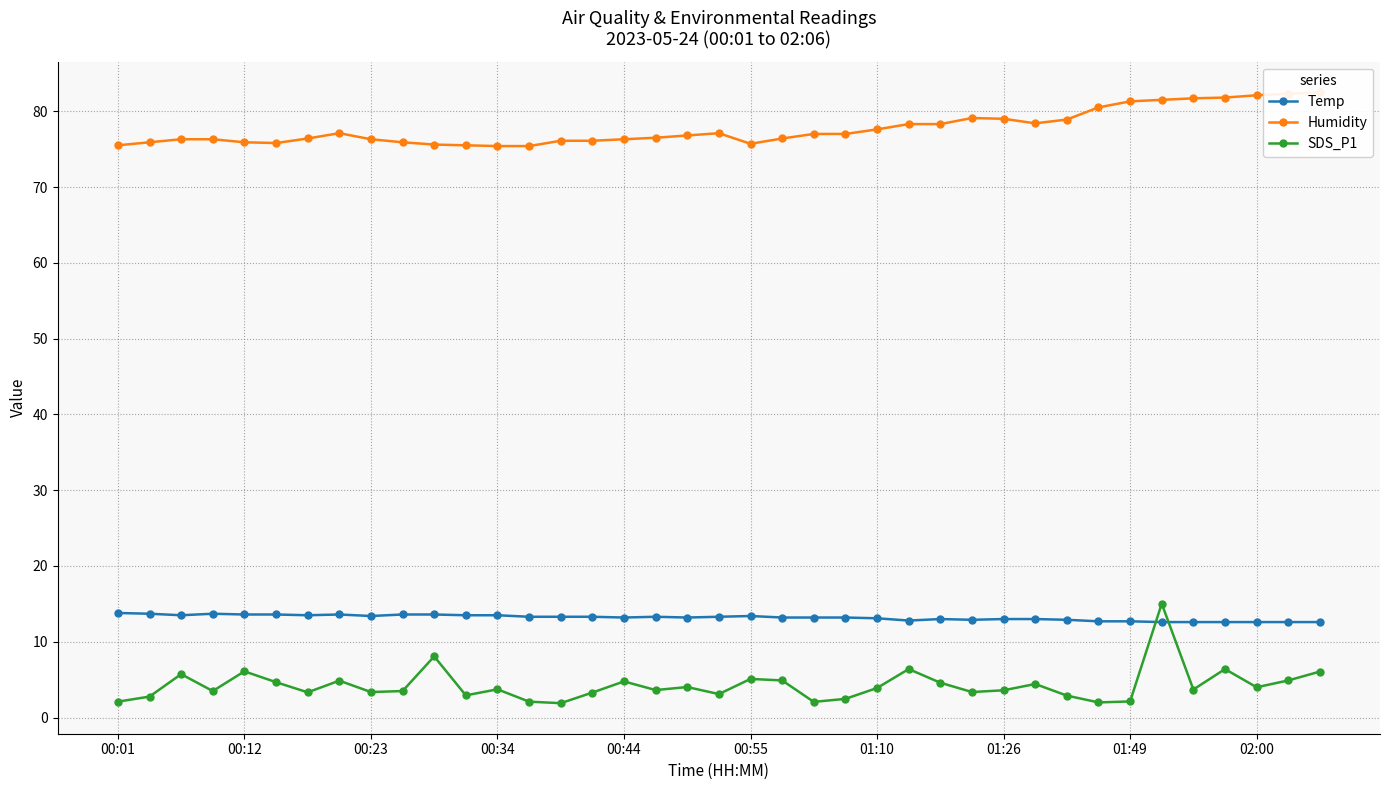

True or false: SDS_P1 and Temp intersect in this chart.

True